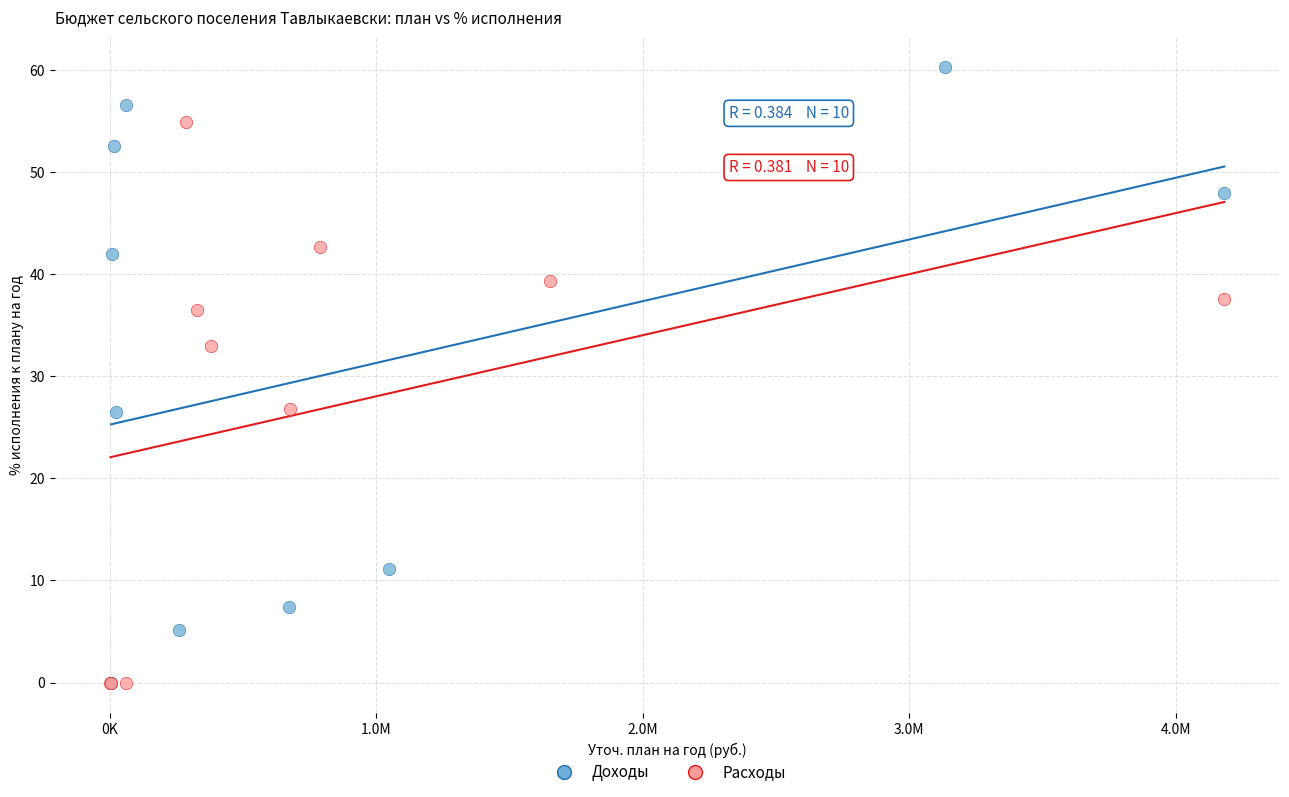

What are all the series names shown in the legend?

Доходы, Расходы